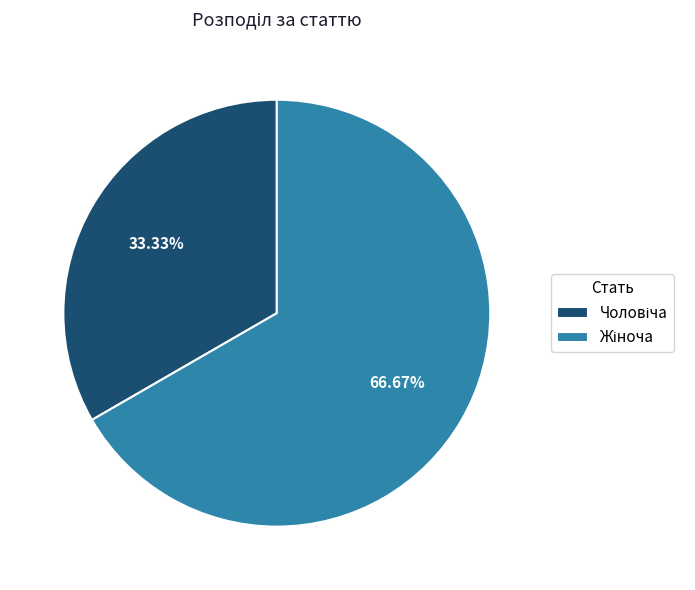

Is there a majority slice in this chart?

Yes